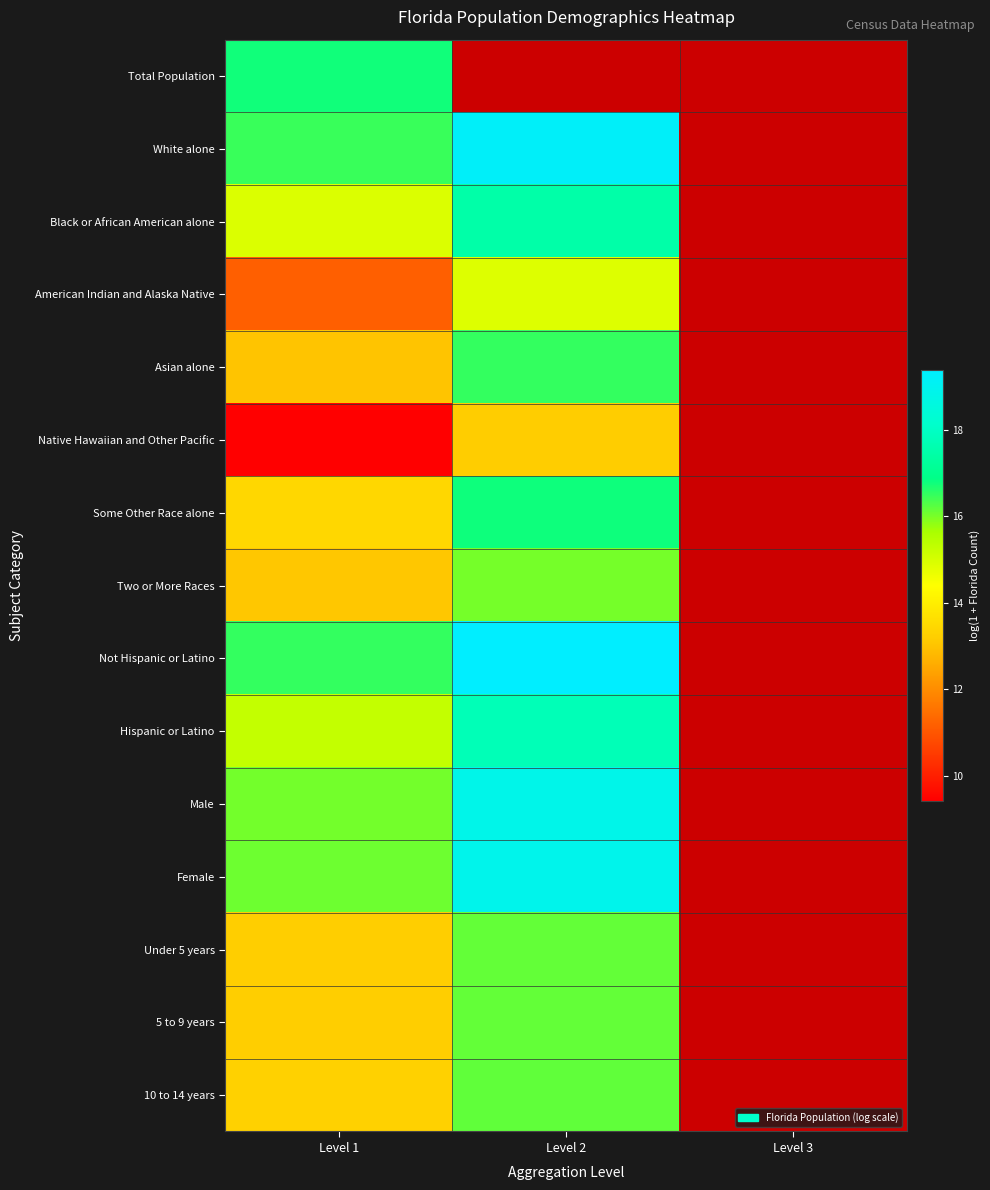

At how many categories does at least one series exceed 18?

1